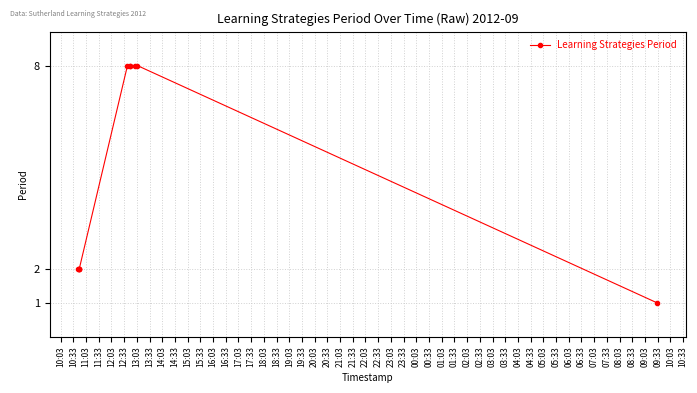

What is the maximum value shown in the chart?

8